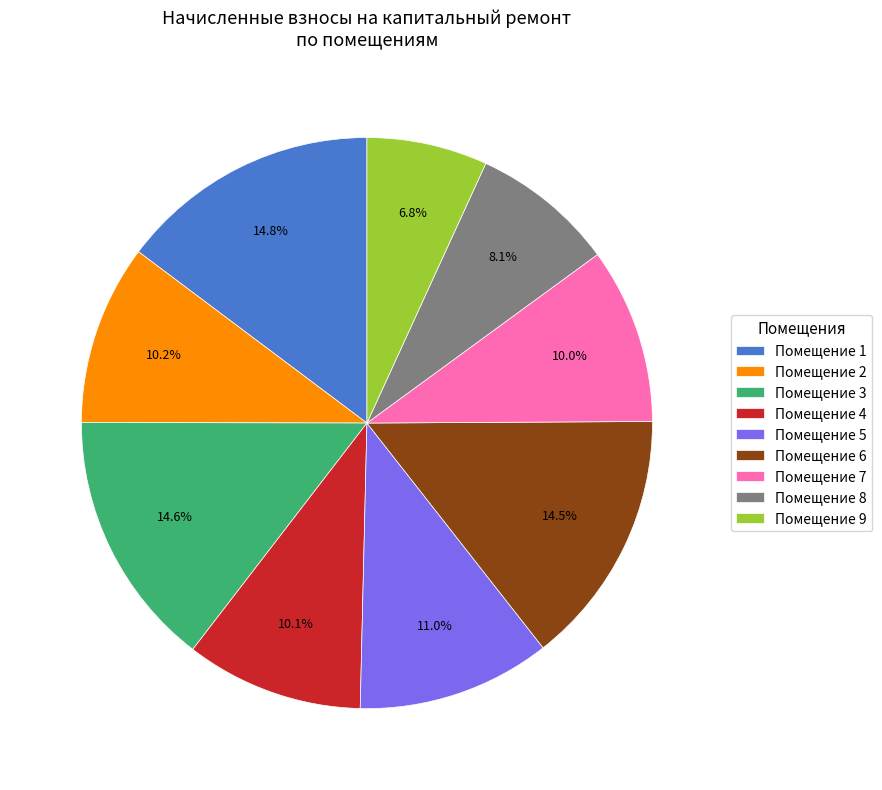

How many slices are in this pie chart?

9